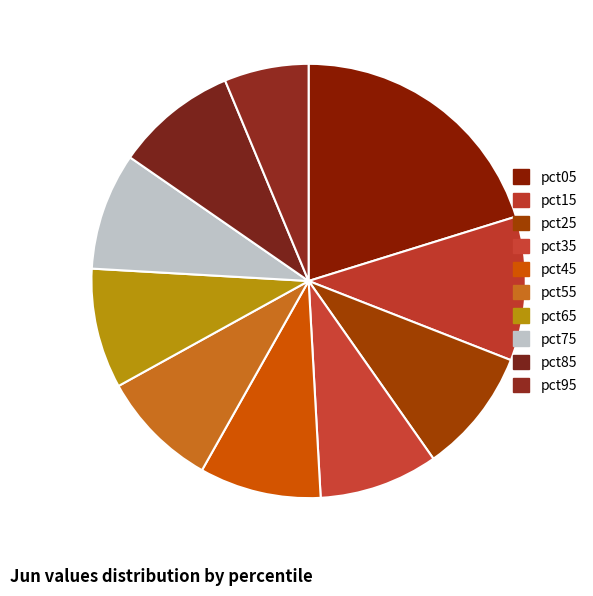

How many segments does this pie chart have?

10